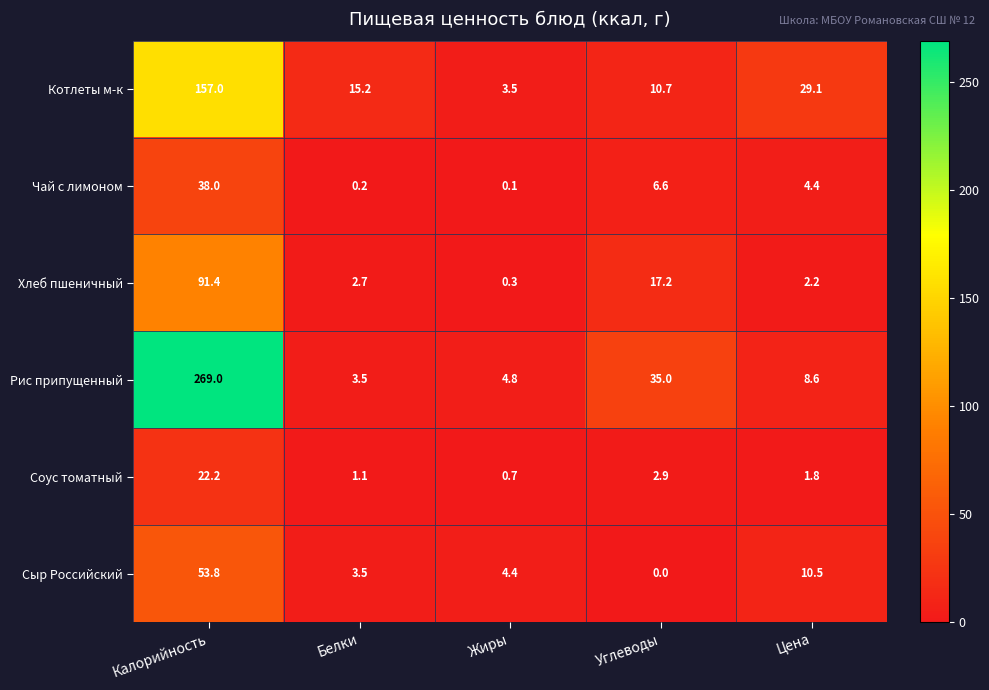

Rank the series by their maximum value, from lowest to highest.

Соус томатный, Чай с лимоном, Сыр Российский, Хлеб пшеничный, Котлеты м-к, Рис припущенный